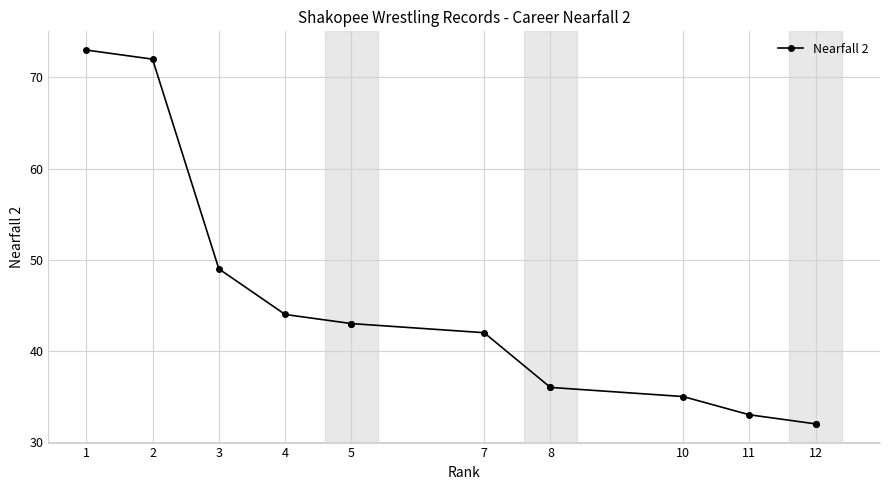

What is the difference between the values at 12 and 2?

40